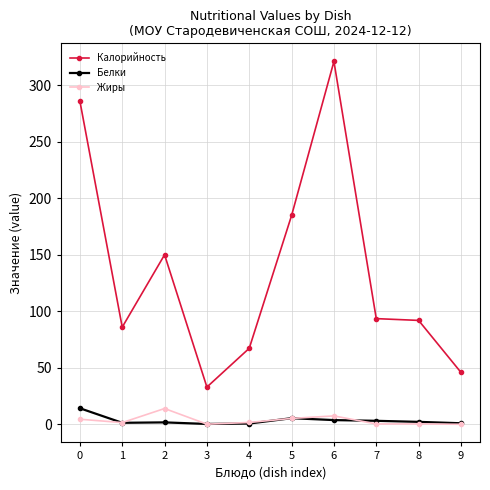

Which category has the highest value across all series?

6